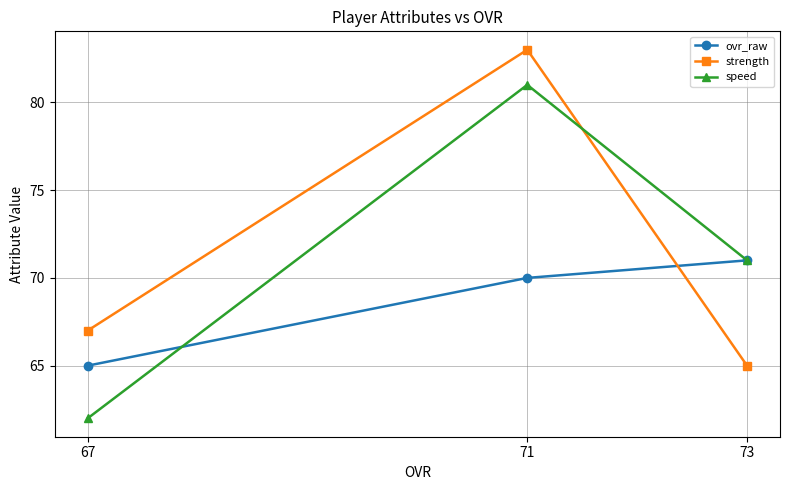

What is the difference between the maximum and minimum values in the ovr_raw series?

6